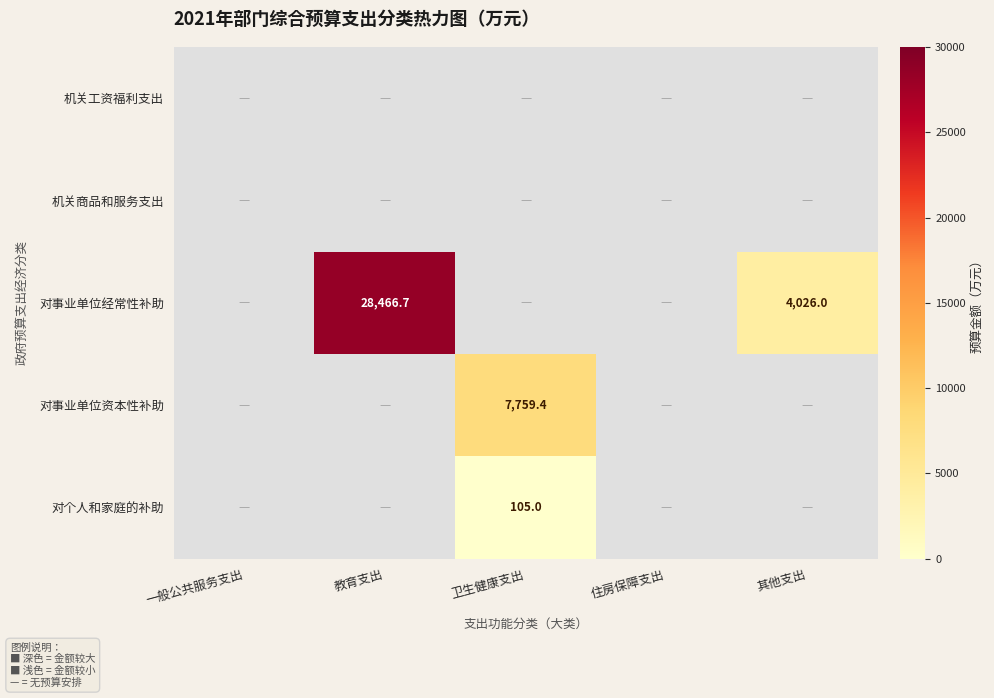

How many data points in 对事业单位资本性补助 are above 7759?

1